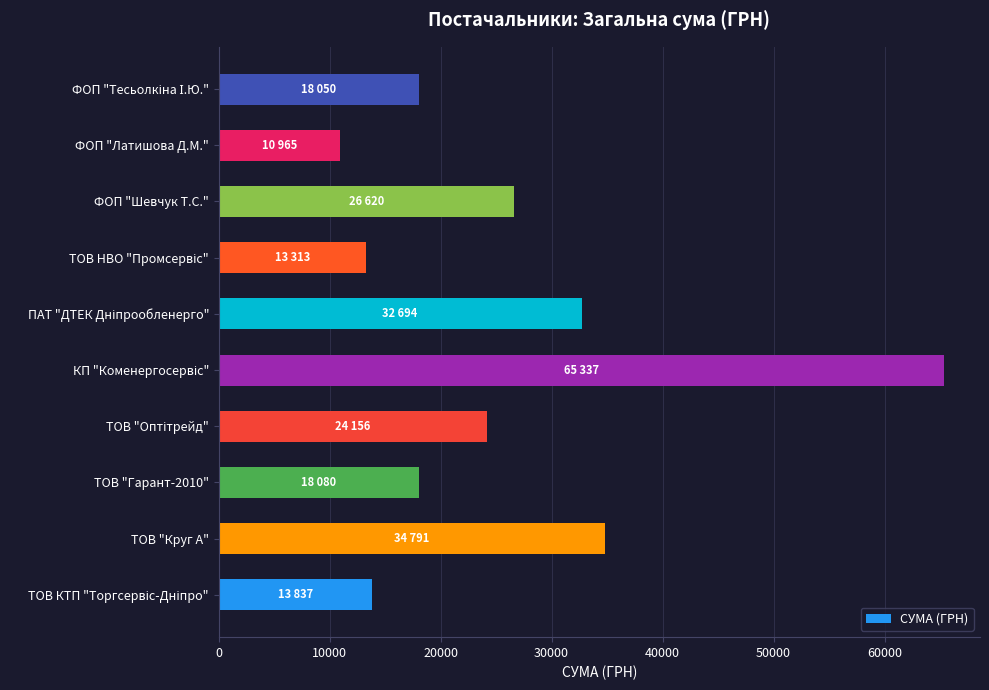

Which label corresponds to the smallest value in the chart?

ФОП "Латишова Д.М."